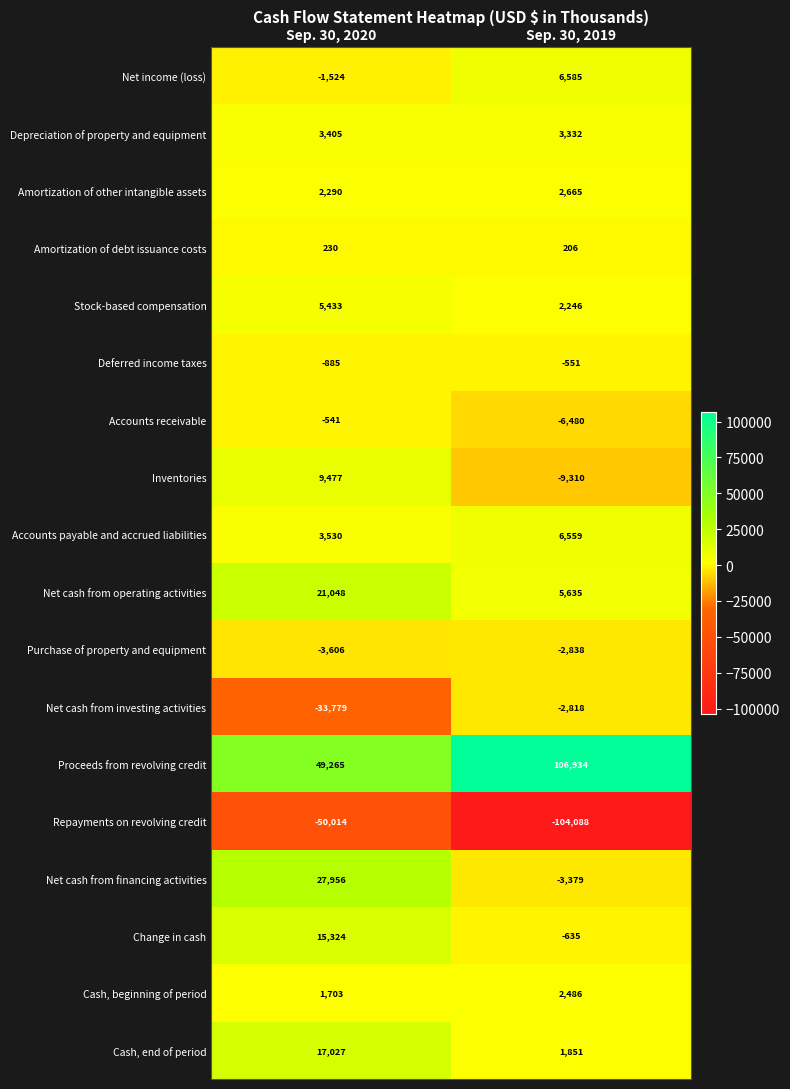

Count the number of categories in the chart.

2